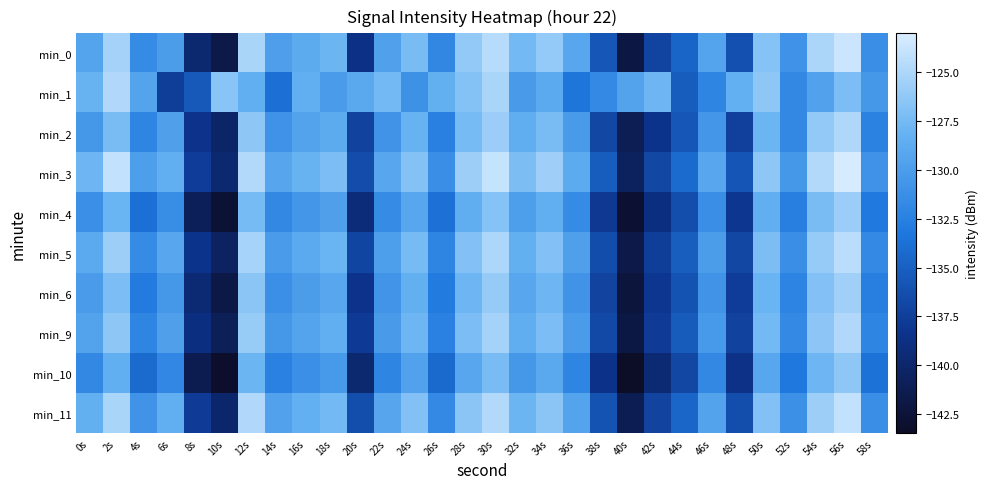

Which has a higher value, 24s or 38s?

24s